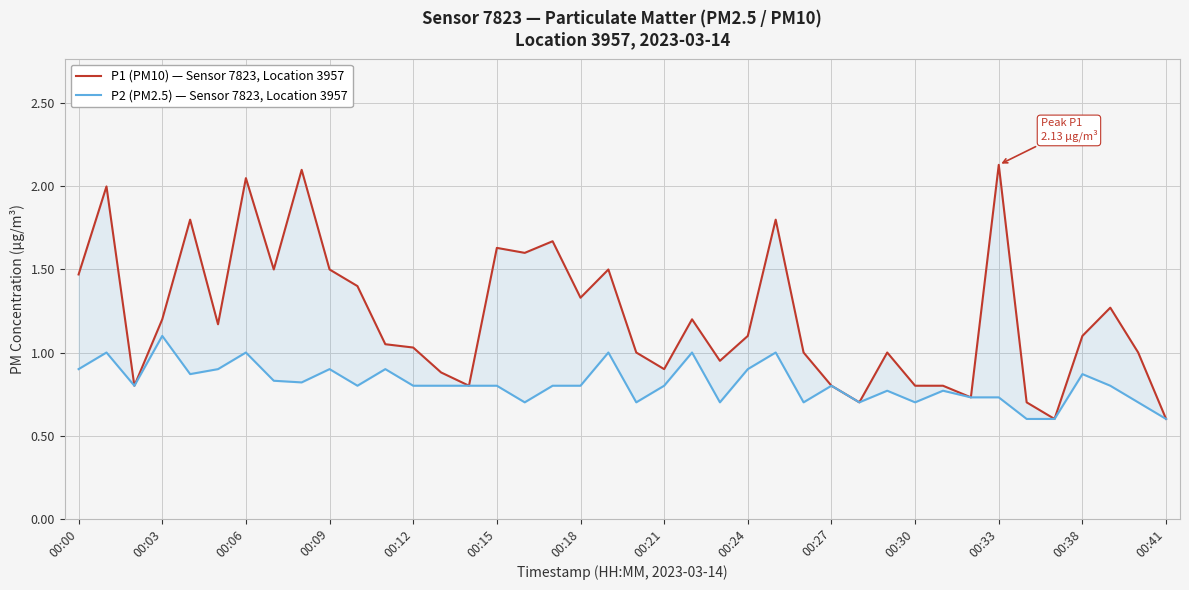

Which label corresponds to the smallest value in the chart?

35